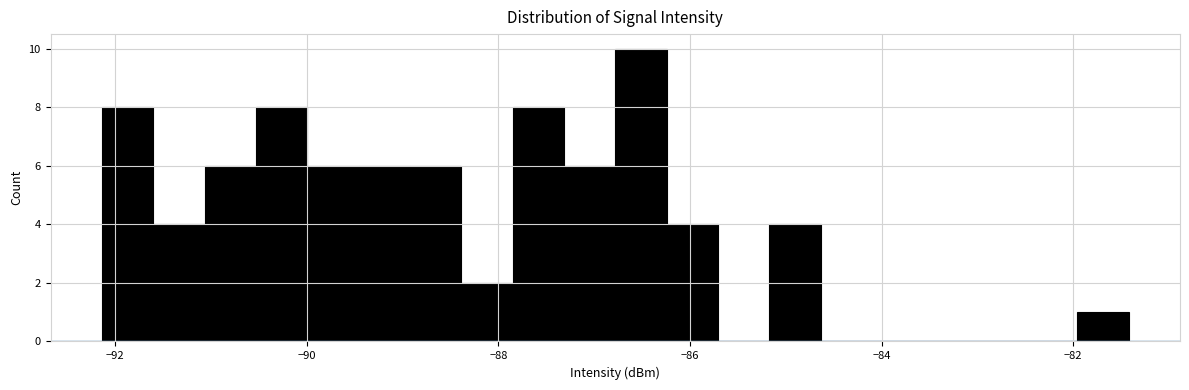

Read against the x-axis, roughly where is the centre of the tallest bar?

-86.6